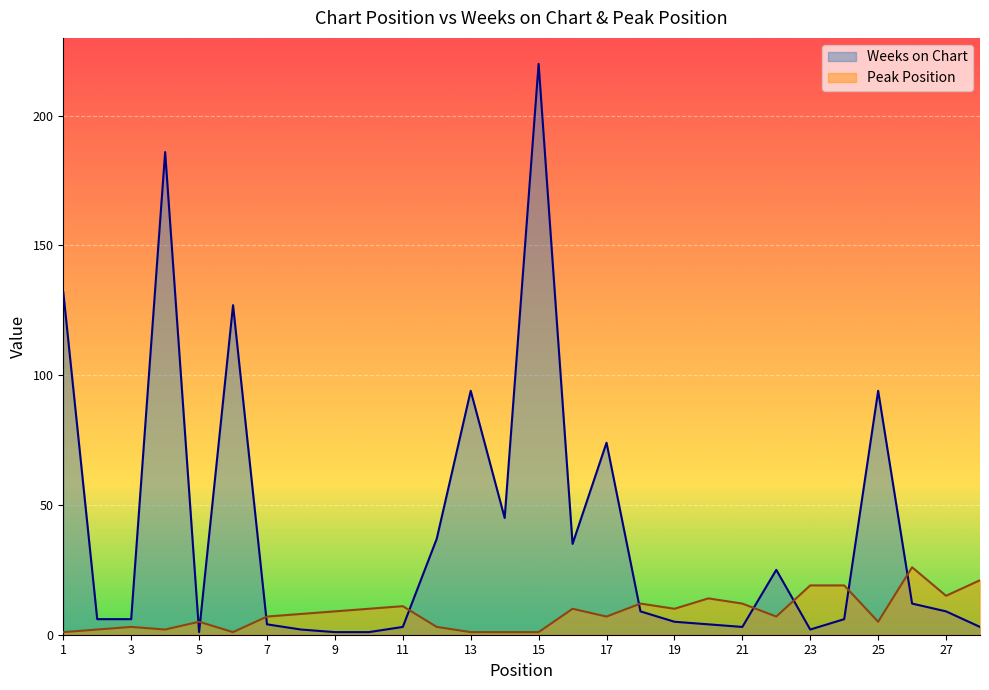

What value does the Weeks on Chart series have at 27?

9